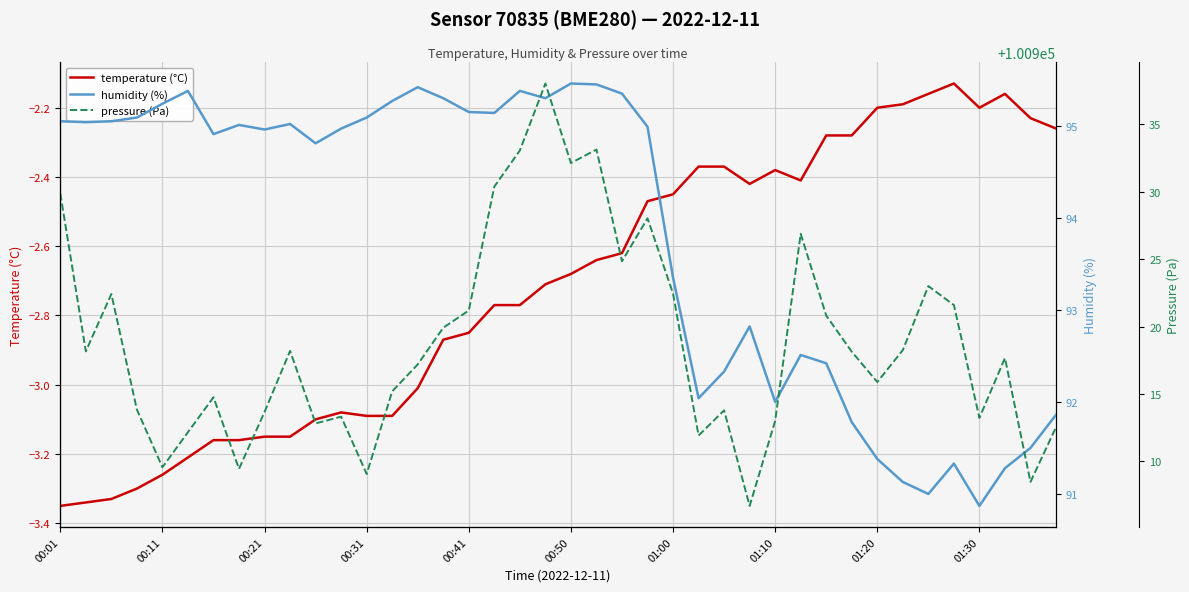

How many interior local peaks does the temperature (°C) series have?

4